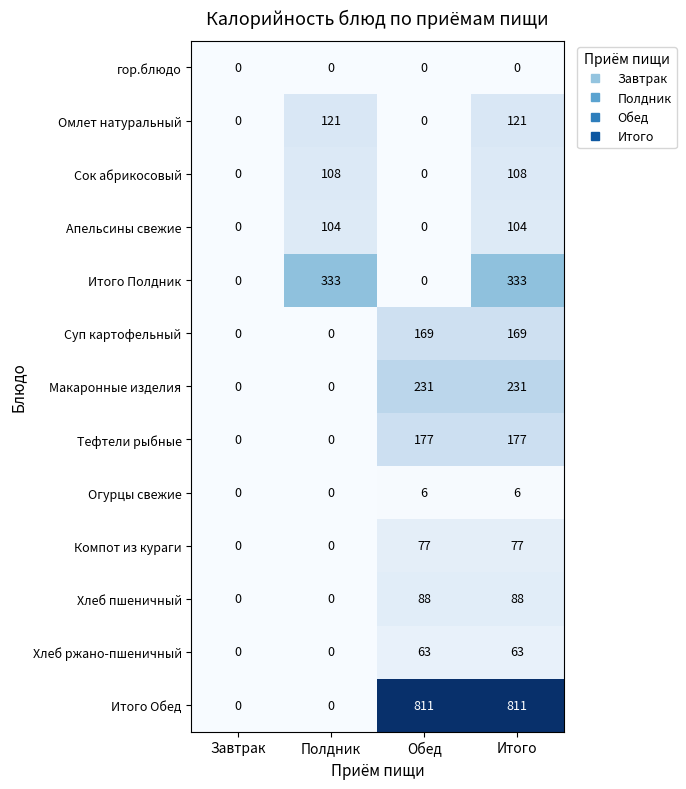

What is the maximum value for Апельсины свежие?

104